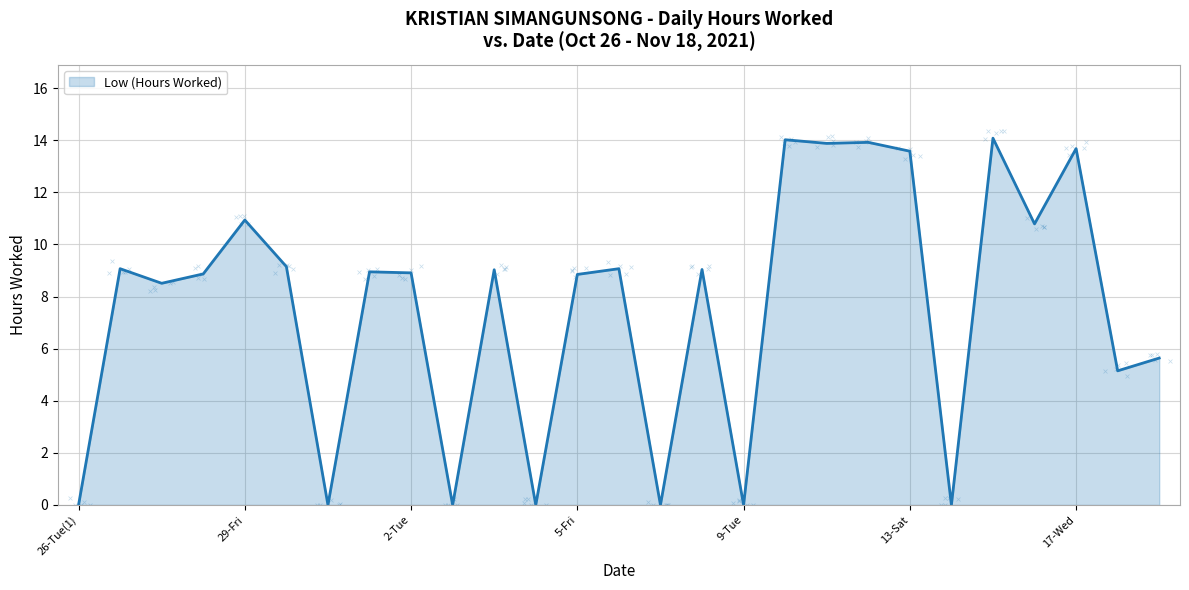

Between 14-Sun and 18-Thu(1), which is larger?

18-Thu(1)